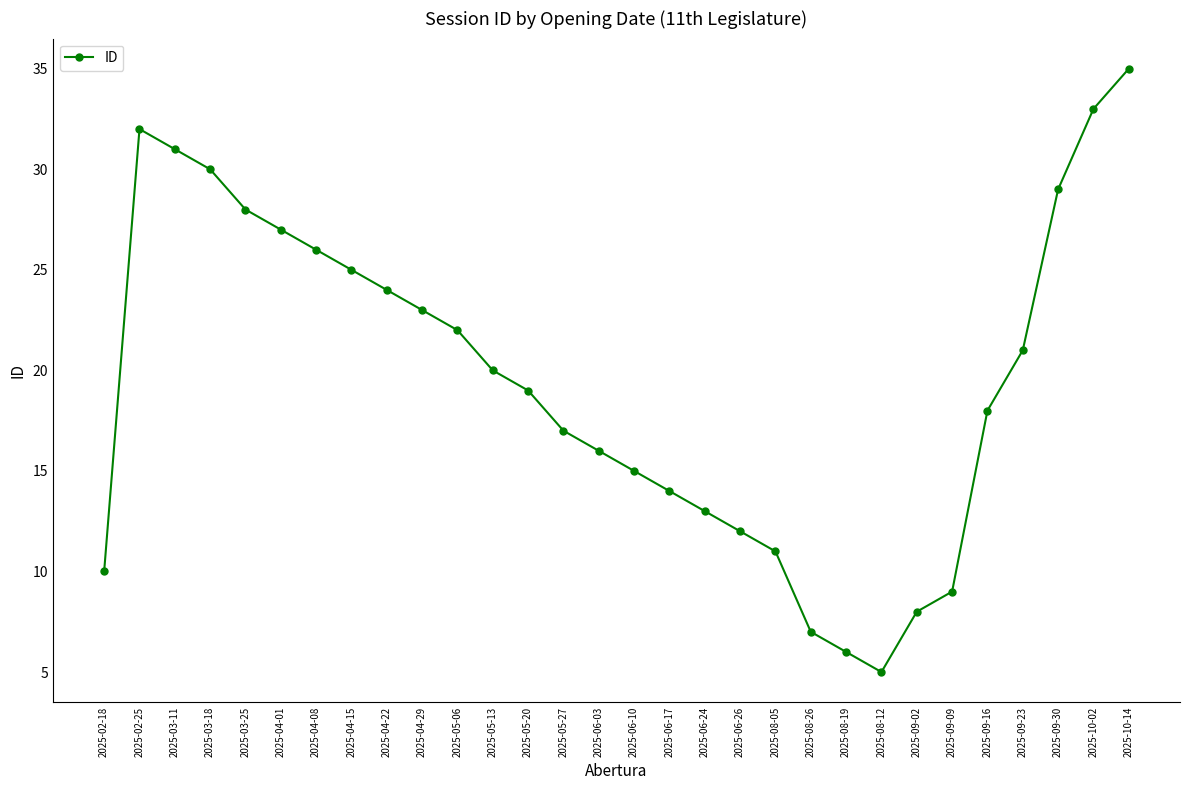

What is the difference between the values at 2025-06-17 and 2025-08-26?

7